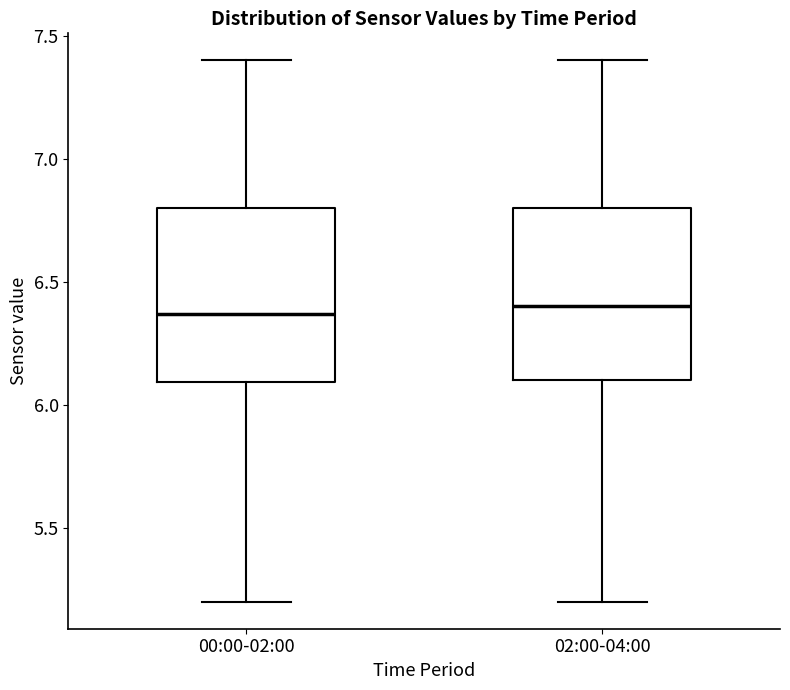

Reading left to right, transcribe this box plot: for each box, give where its median line is, the range the box spans, and where its two whiskers end, as read against the y-axis. The values are not printed on the chart, so give them approximately, as read against the axis.

00:00-02:00: median 6.35, box 6.10 to 6.80, whiskers 5.20 to 7.40
02:00-04:00: median 6.40, box 6.10 to 6.80, whiskers 5.20 to 7.40